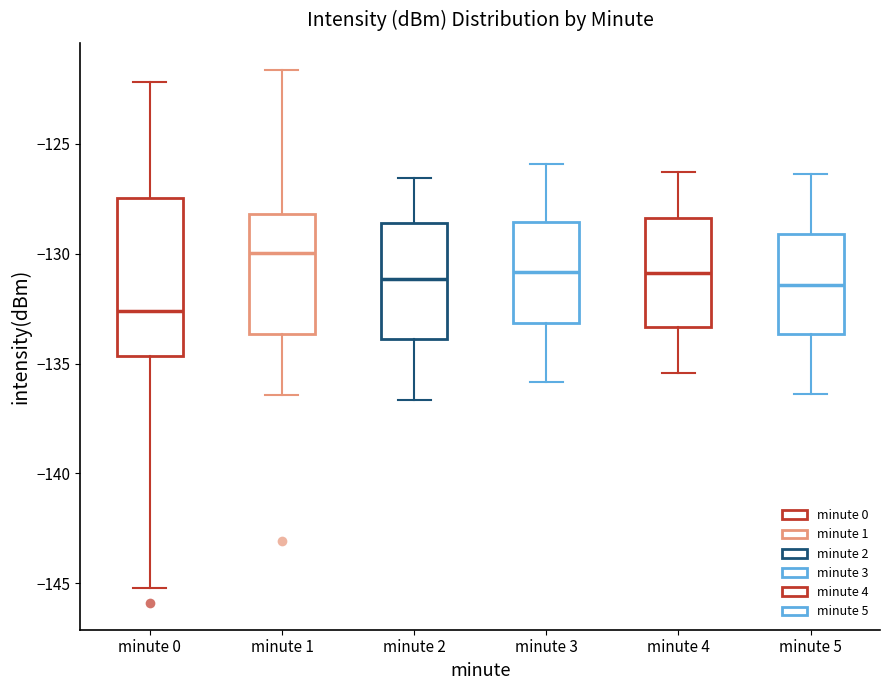

Which box is the tallest, from its lower edge to its upper edge?

minute 0